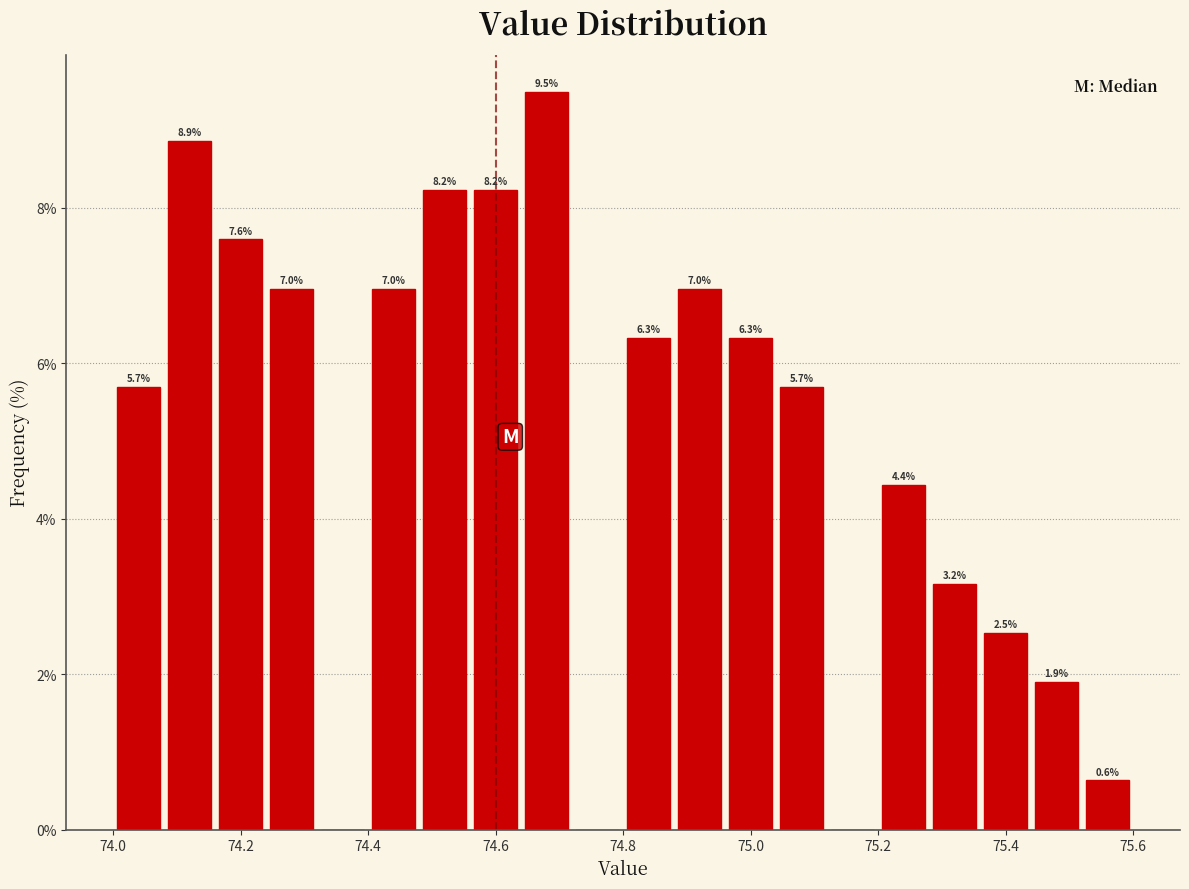

Over which range of the x-axis is the bar tallest?

74.64 to 74.72